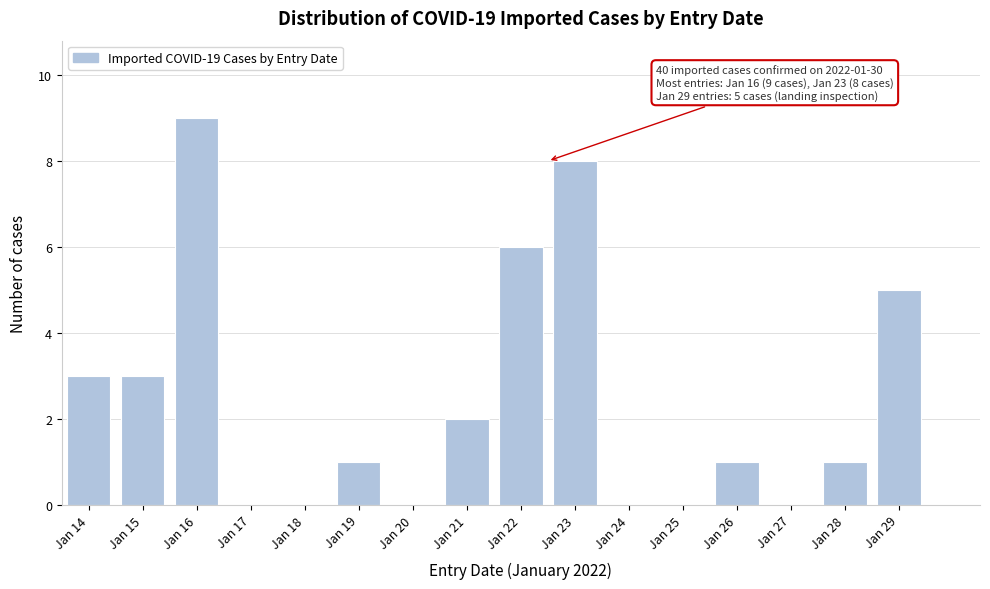

Reading left to right, extract all data points from this chart.

Jan 14=3	Jan 15=3	Jan 16=9	Jan 17=0	Jan 18=0	Jan 19=1	Jan 20=0	Jan 21=2	Jan 22=6	Jan 23=8	Jan 24=0	Jan 25=0	Jan 26=1	Jan 27=0	Jan 28=1	Jan 29=5